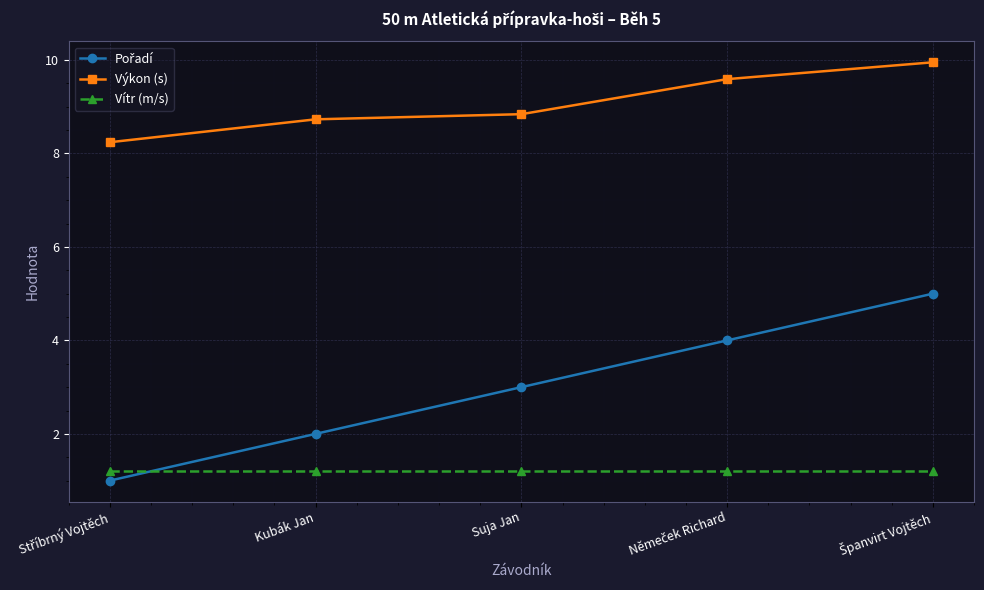

True or false: Výkon (s) and Vítr (m/s) cross at least once.

False